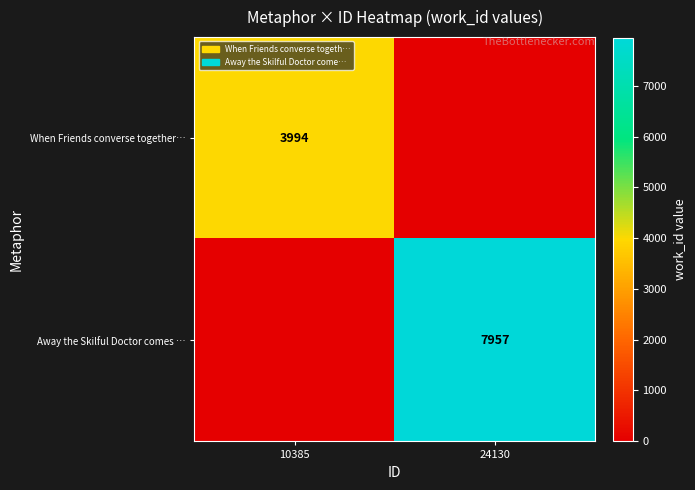

The Away the Skilful Doctor comes … series shows 10719 at 24130. True or false?

False